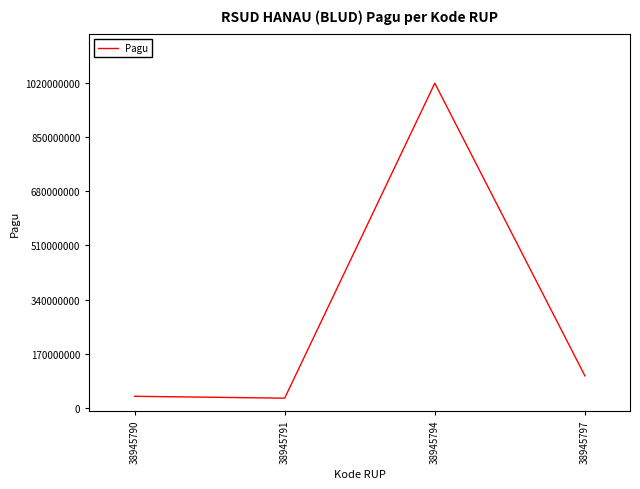

What is the minimum value shown in the chart?

30000000